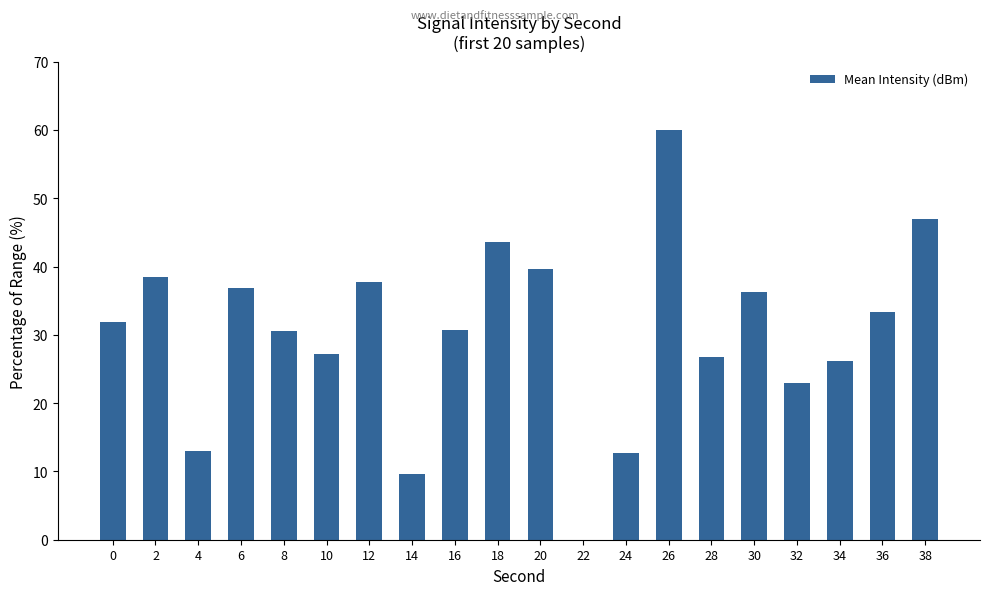

What is the change in value from 8 to 28?

-3.8